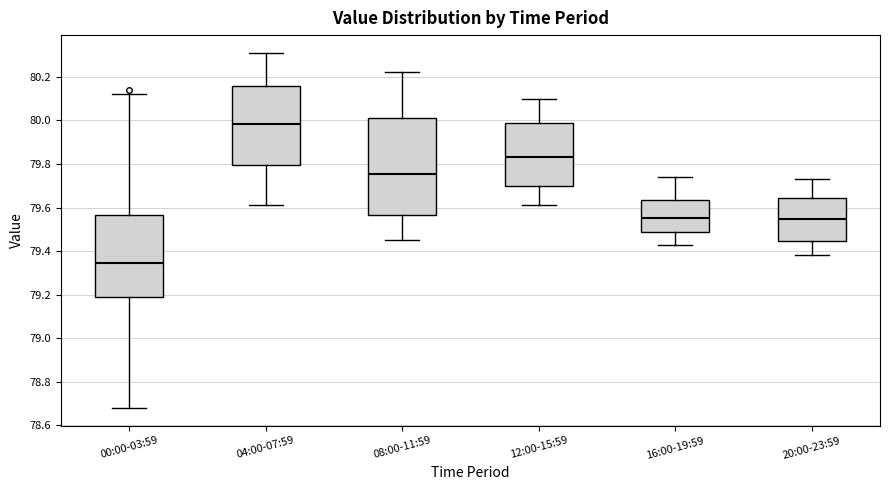

Reading left to right, read every box against the y-axis: the position of its median line, the range the box covers, and the ends of its whiskers. The values are not printed on the chart, so give them approximately, as read against the axis.

00:00-03:59: median 79.34, box 79.18 to 79.56, whiskers 78.68 to 80.12
04:00-07:59: median 79.98, box 79.80 to 80.16, whiskers 79.62 to 80.32
08:00-11:59: median 79.76, box 79.56 to 80.02, whiskers 79.46 to 80.22
12:00-15:59: median 79.84, box 79.70 to 80.00, whiskers 79.62 to 80.10
16:00-19:59: median 79.56, box 79.48 to 79.64, whiskers 79.44 to 79.74
20:00-23:59: median 79.54, box 79.44 to 79.64, whiskers 79.38 to 79.74